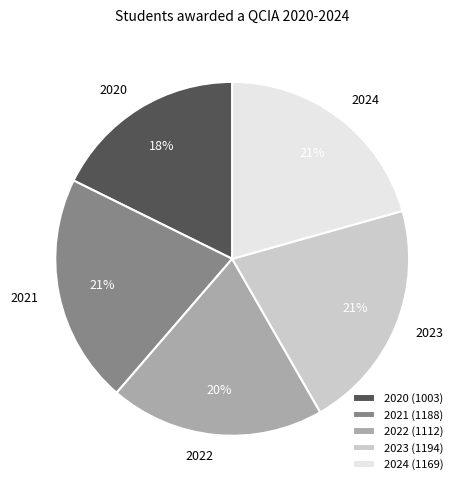

Is there any slice that represents more than half of the pie?

No